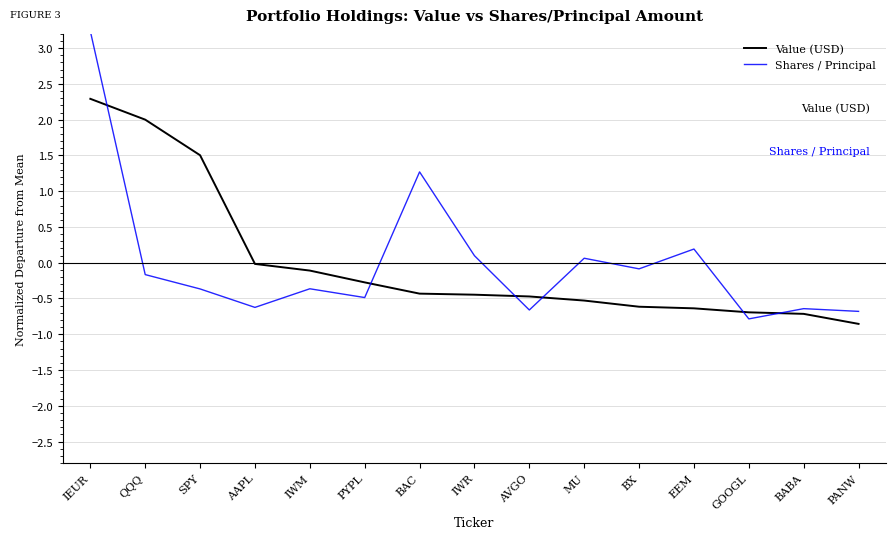

At which category is the sum across all series the highest?

IEUR